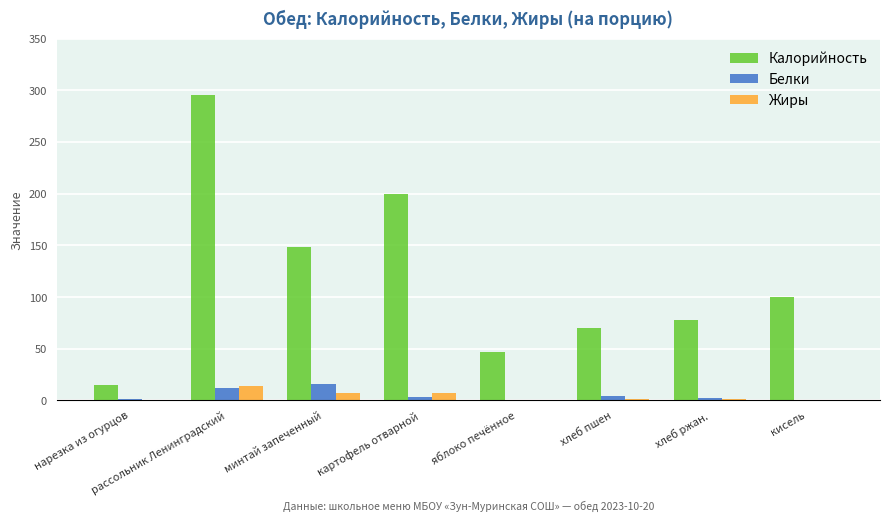

What is the maximum value for Калорийность?

295.8